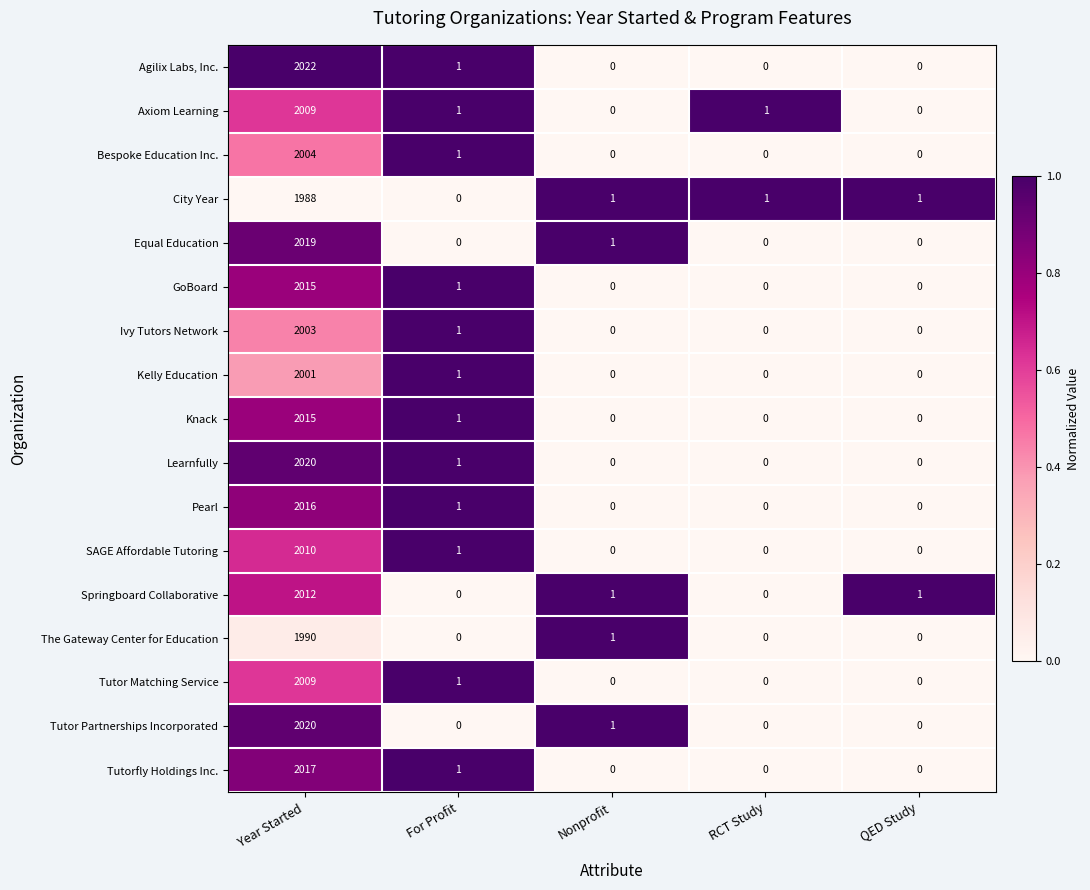

At which label is Learnfully closest to 1010?

For Profit